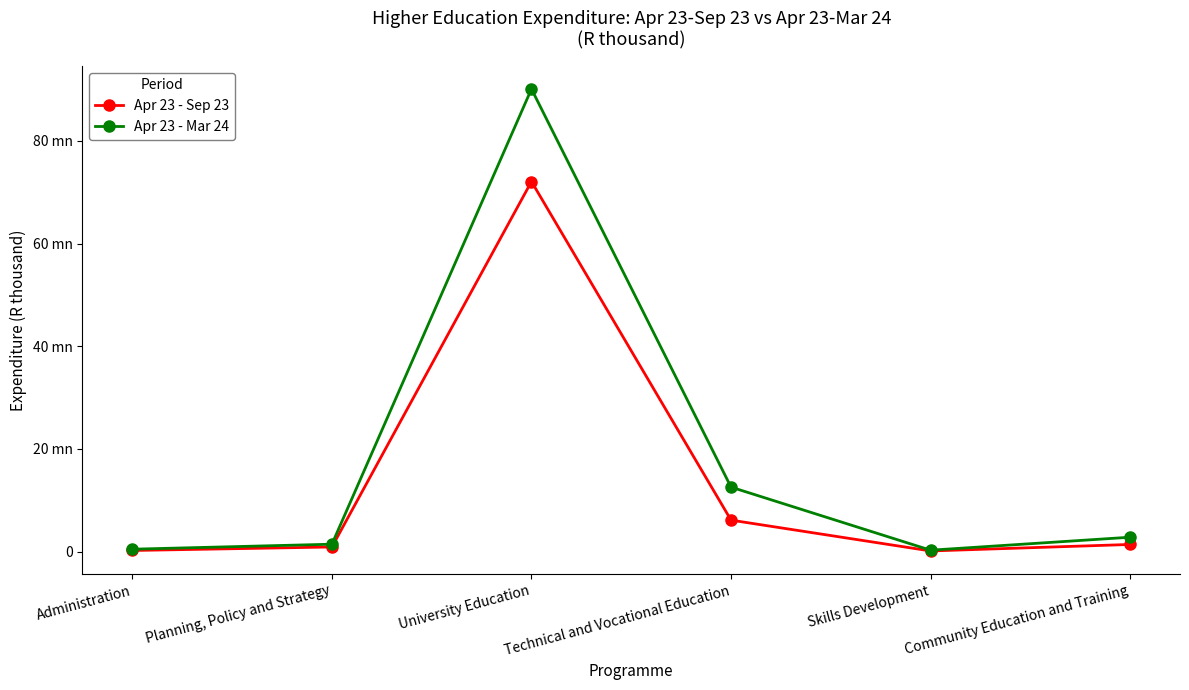

Is the value of Apr 23 - Sep 23 at University Education greater than the value of Apr 23 - Mar 24 at Skills Development?

Yes